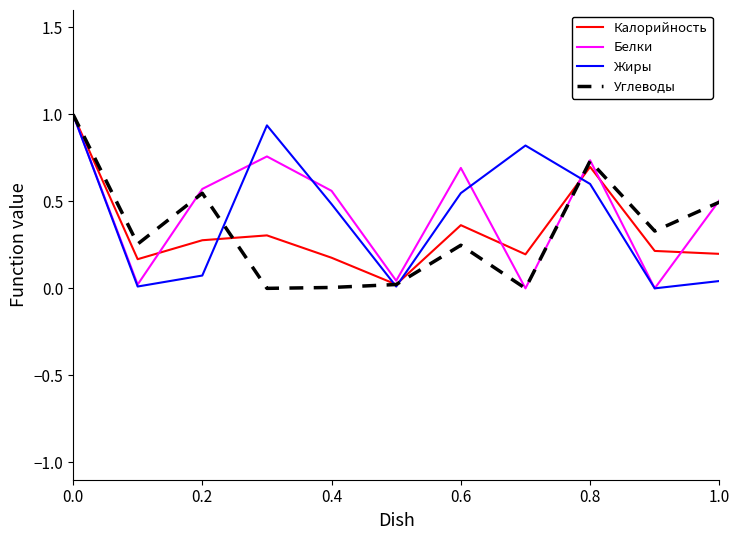

What is the maximum value shown in the chart?

1.0